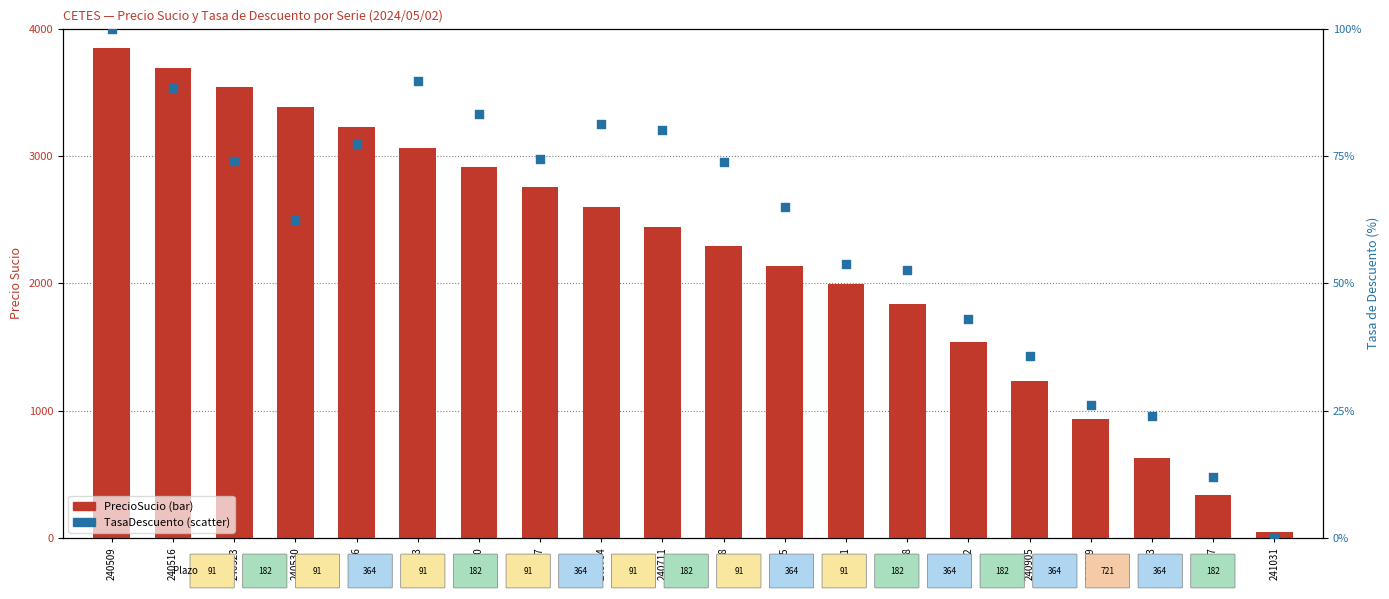

At how many categories does at least one series exceed 2886?

7